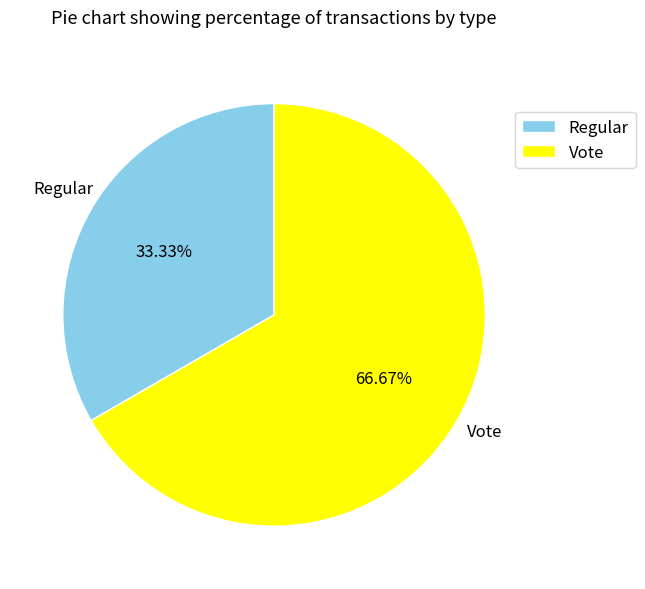

Is it true that Regular is 21% of the pie?

False